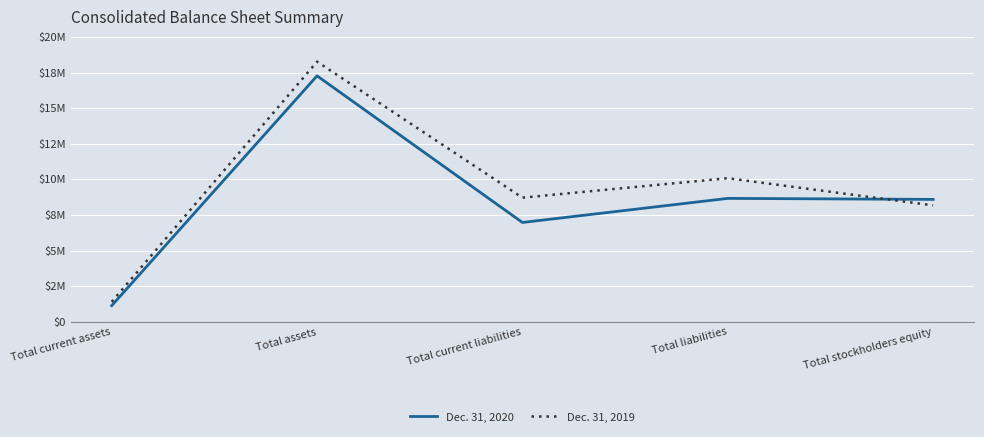

What are all the series names shown in the legend?

Dec. 31, 2020, Dec. 31, 2019